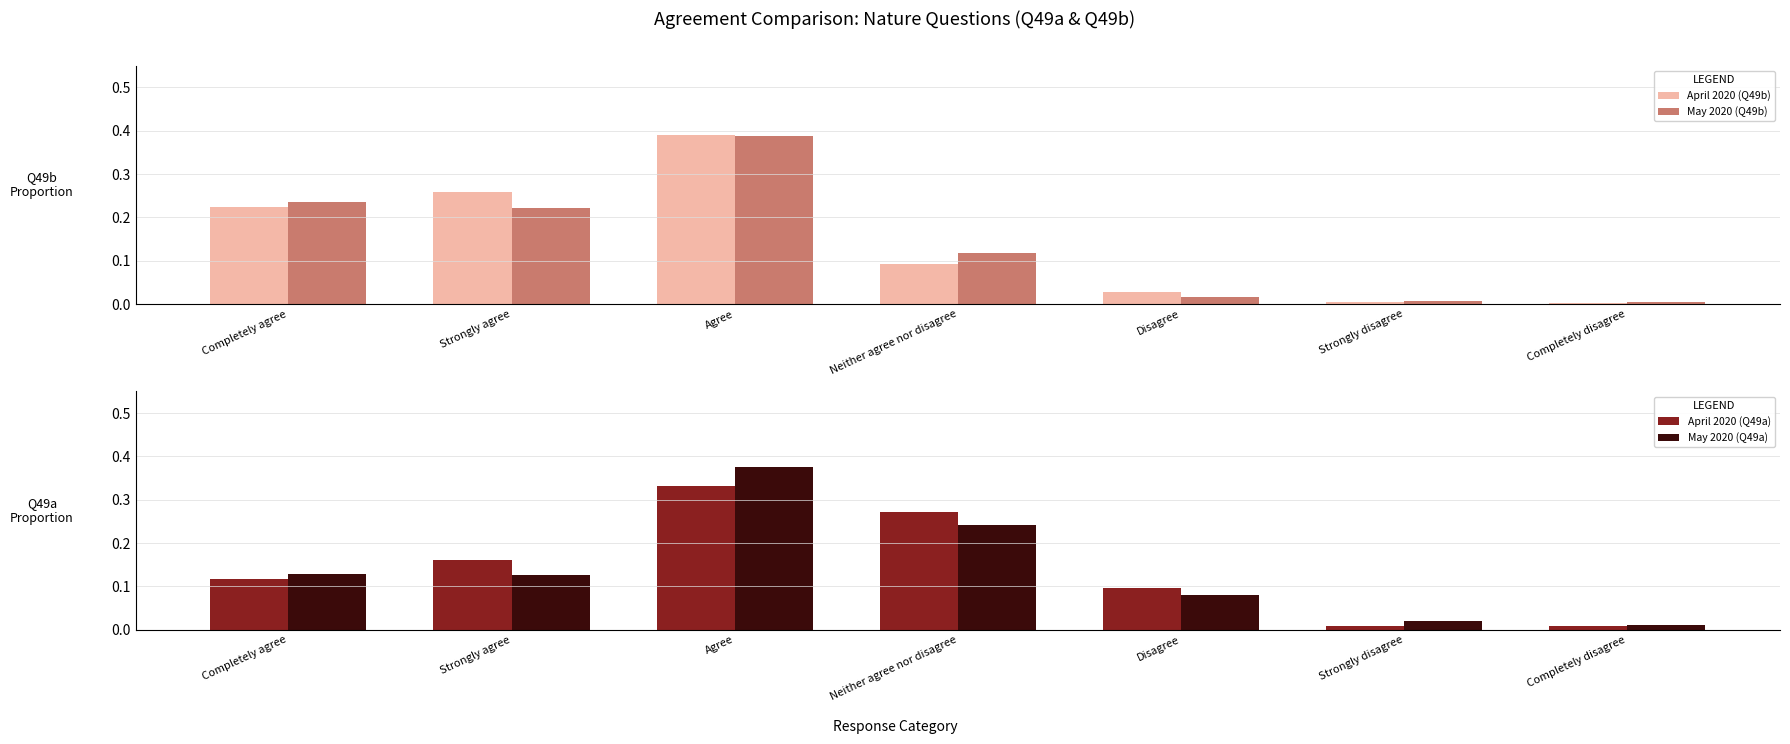

Which category has the lowest value across all series?

Completely disagree